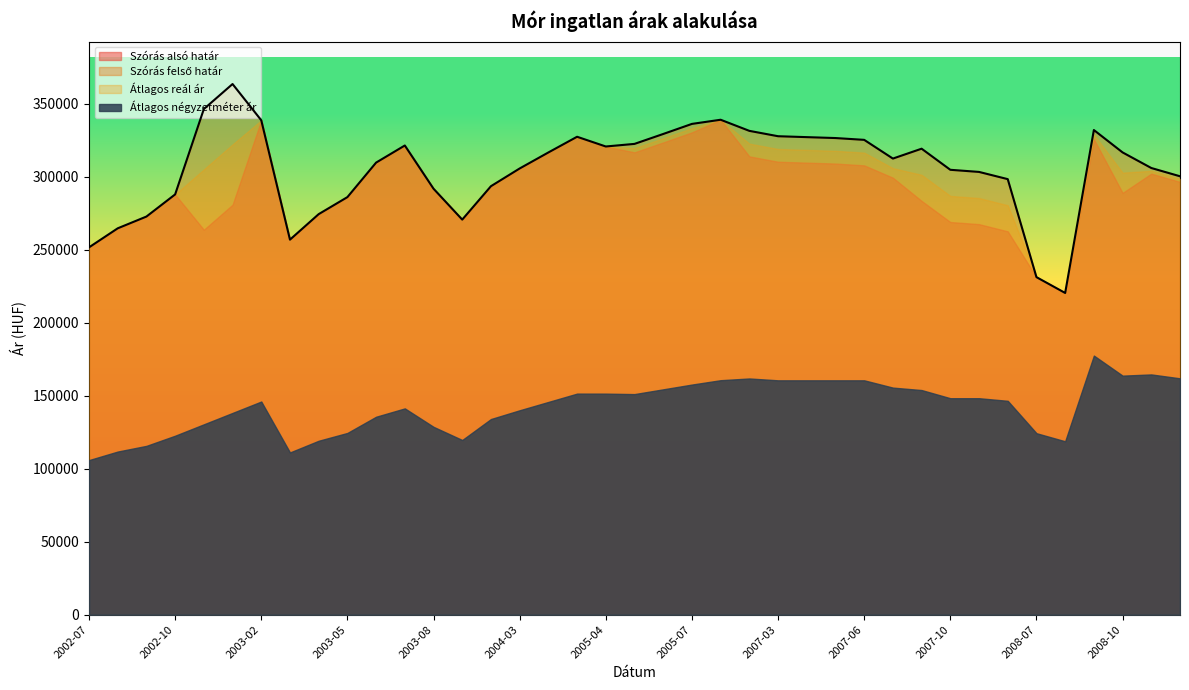

Where does the Szórás alsó határ series first go above 296347?

2003-02